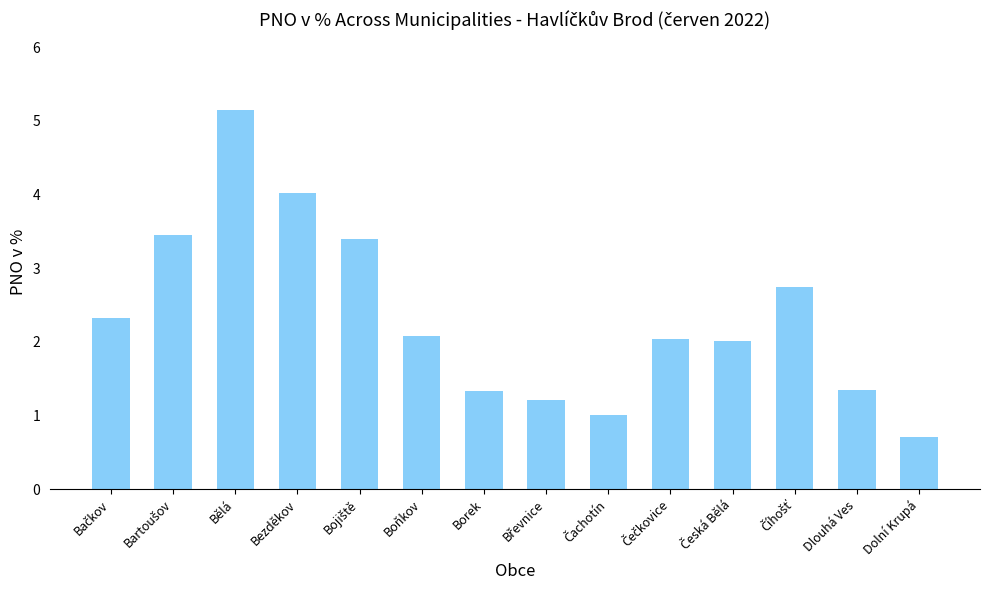

What is the difference between the second highest and minimum values?

3.3